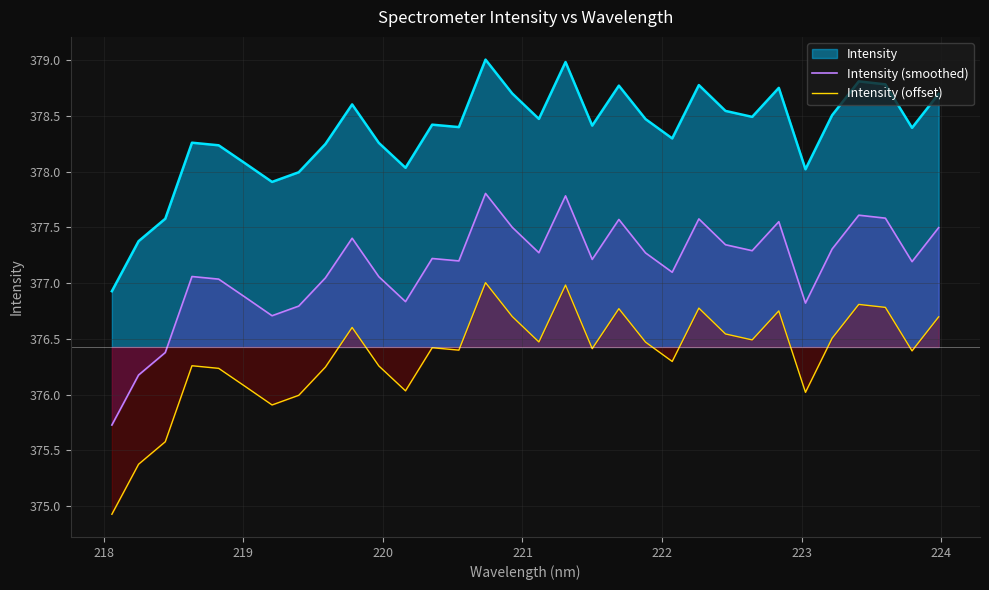

What is the difference between the maximum and minimum values in the Intensity (smoothed) series?

2.1